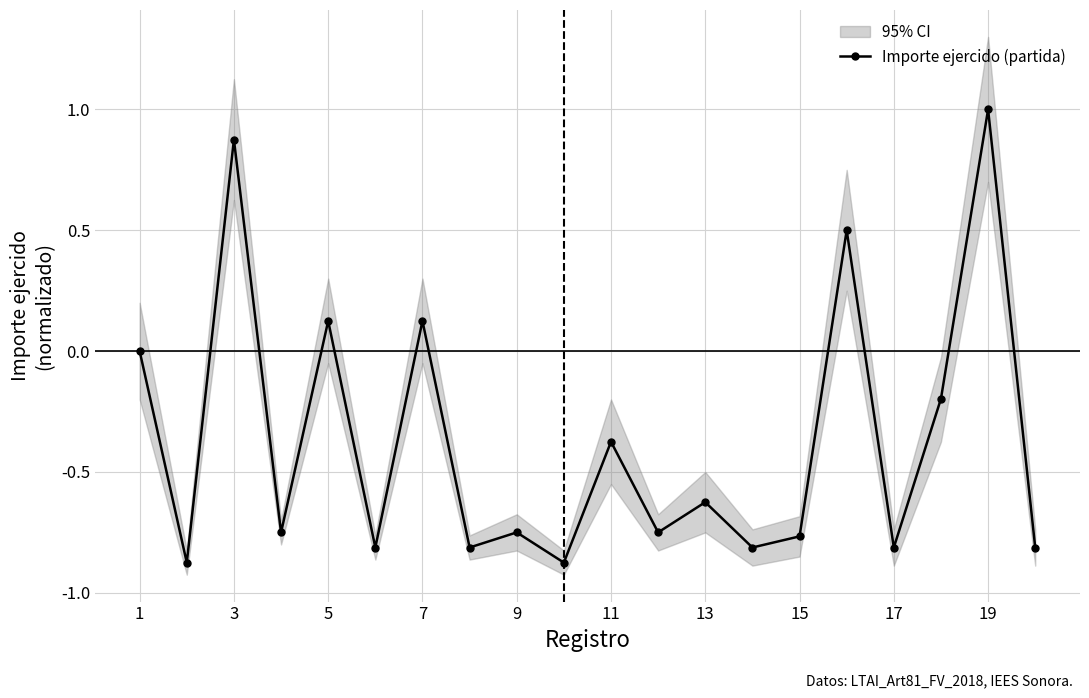

What is the highest value of the Importe ejercido (partida) series?

1.0